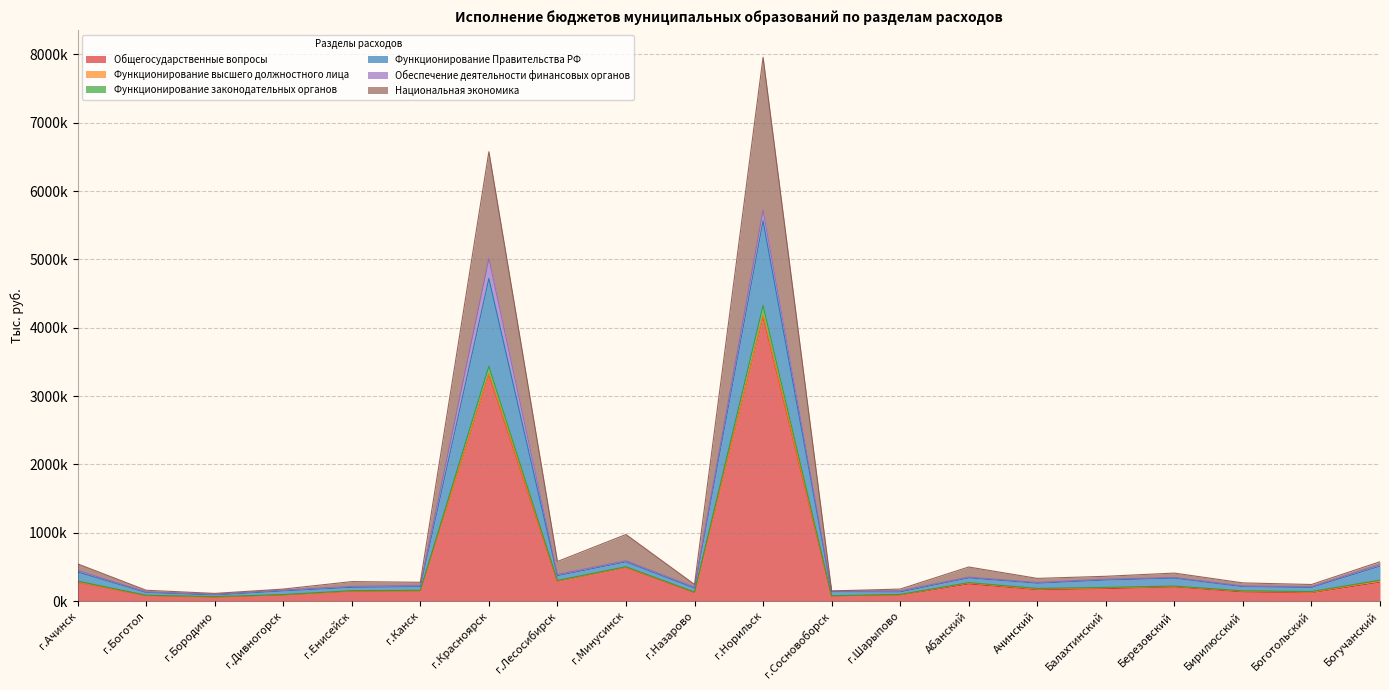

Does the chart have visible grid lines?

Yes